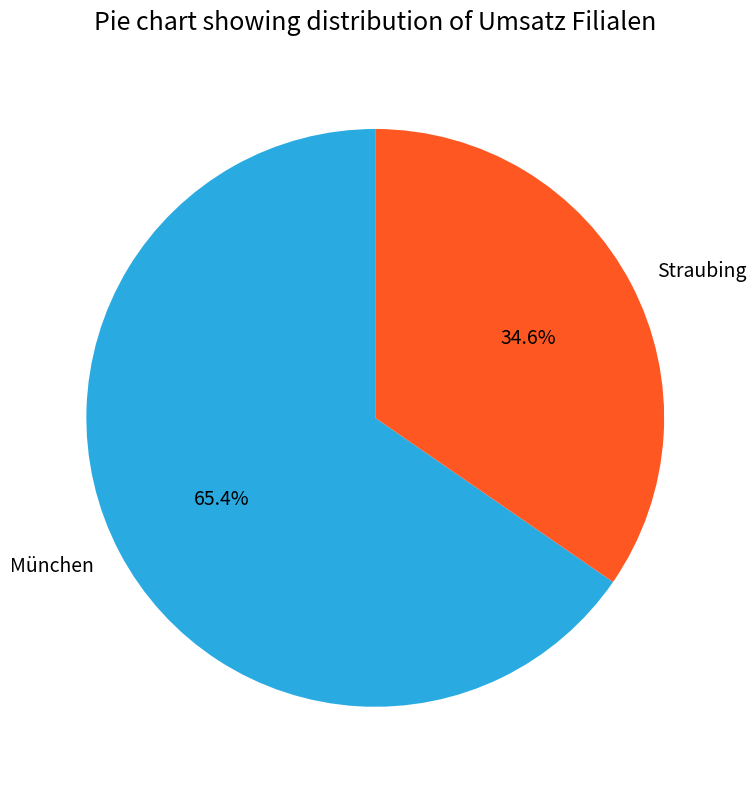

Between München and Straubing, which is larger?

München